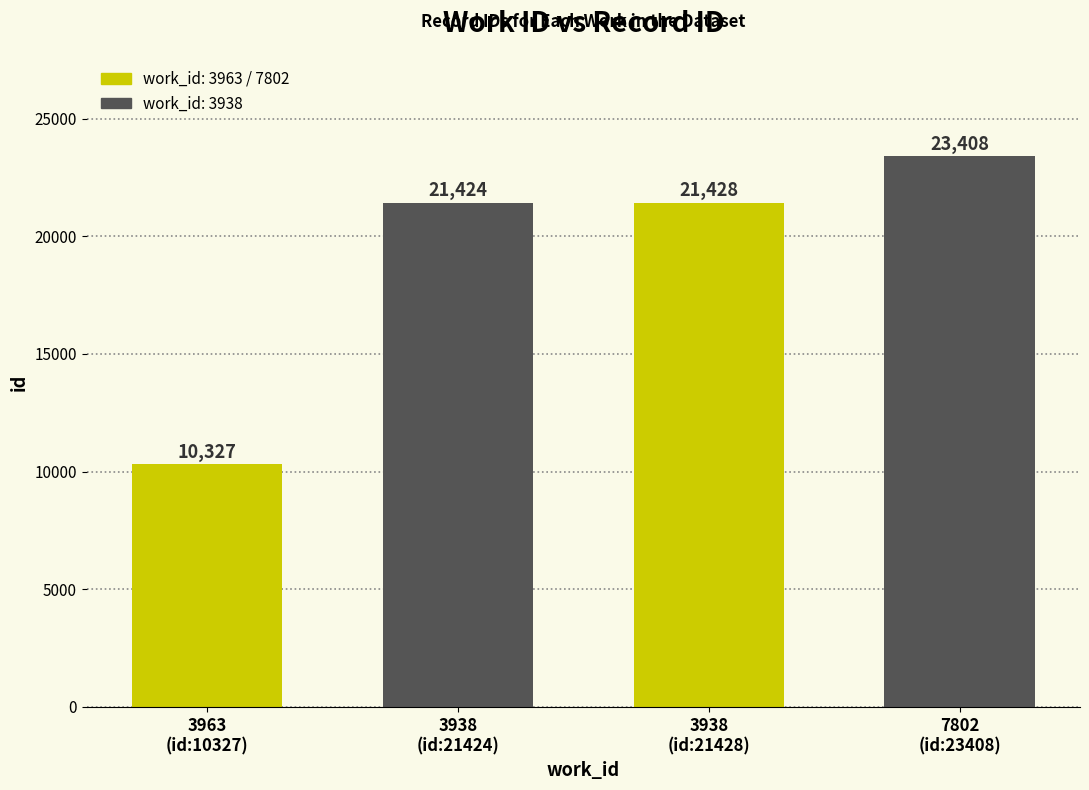

Rank the categories by value from lowest to highest.

3963
(id:10327), 3938
(id:21424), 3938
(id:21428), 7802
(id:23408)